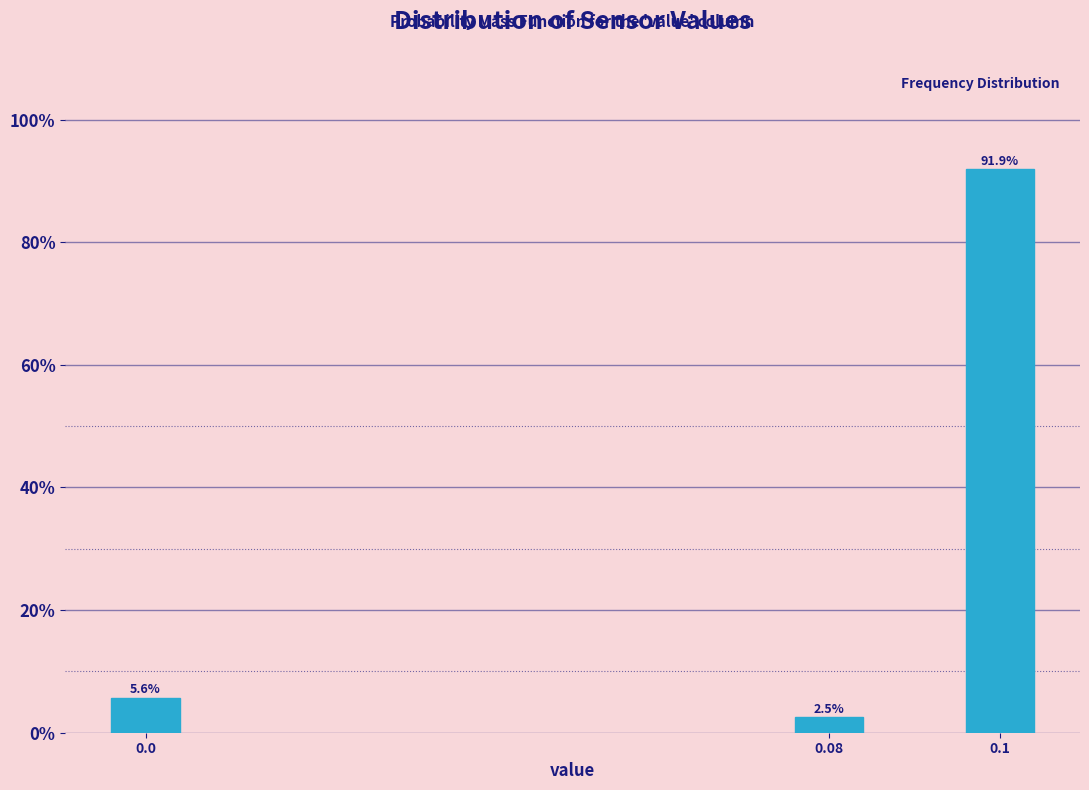

Reading right to left, extract all data points from this chart.

0.1=91.9	0.08=2.5	0.0=5.6